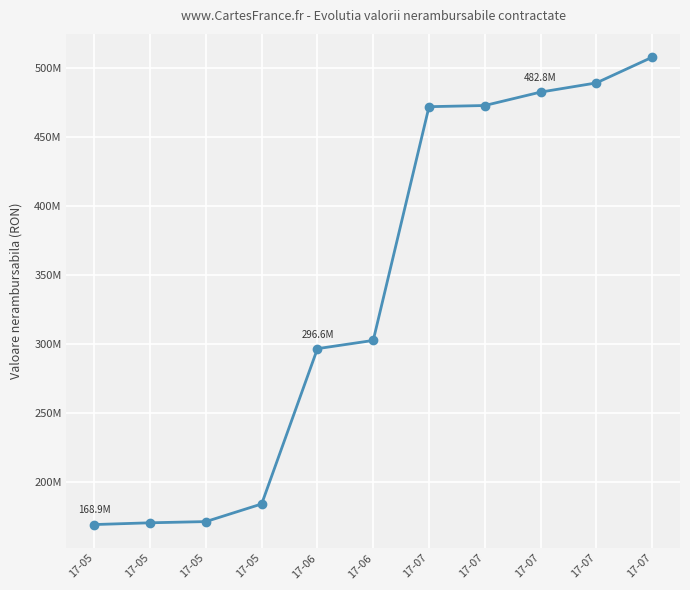

What is the difference between the maximum and second lowest values?

337870887.2